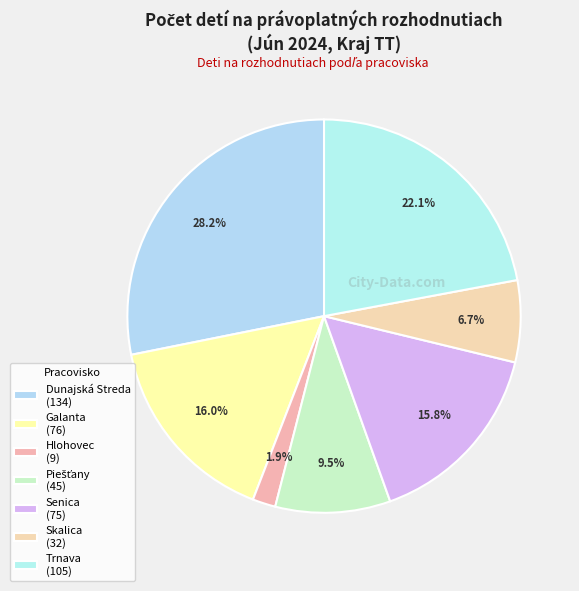

To the nearest percent, what is the combined percentage of Trnava and Hlohovec?

24%